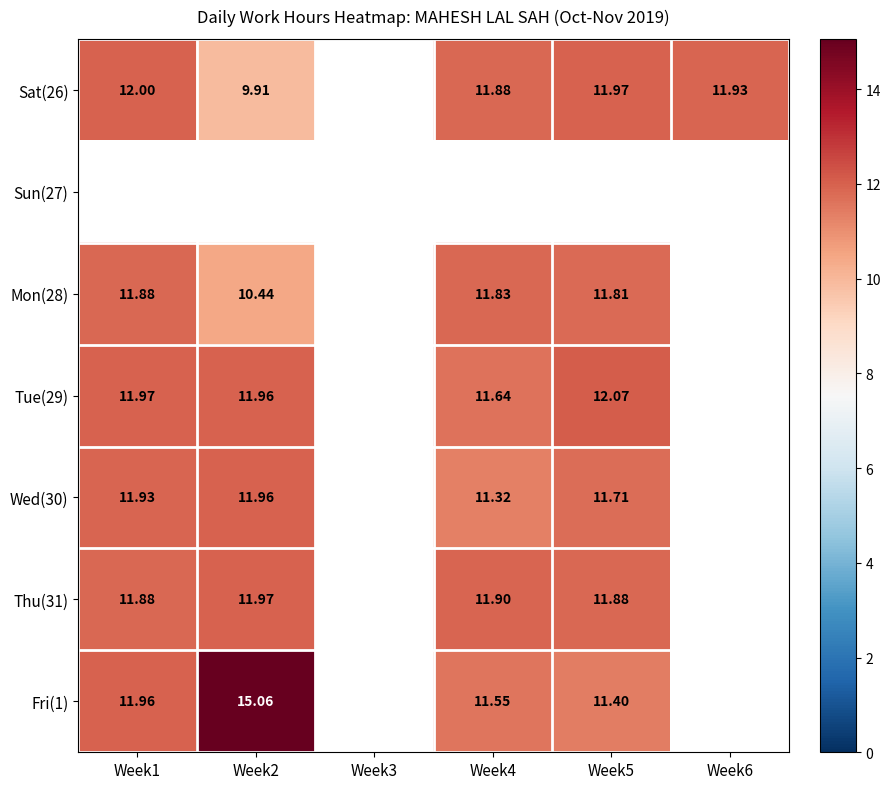

Is it true that Fri(1) equals 12.0 at Week1?

True